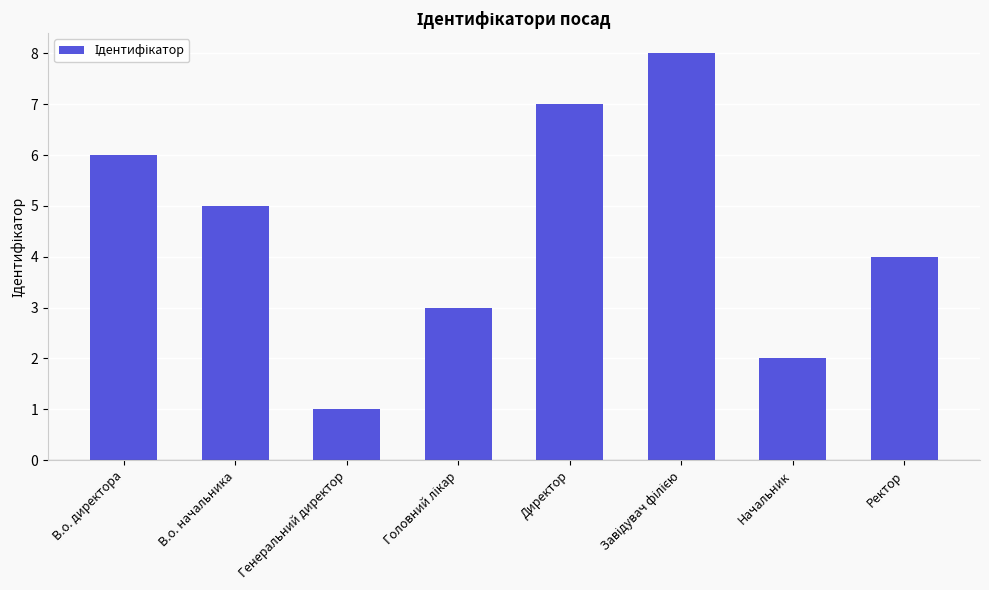

At which category does the chart reach its minimum across all series?

Генеральний директор